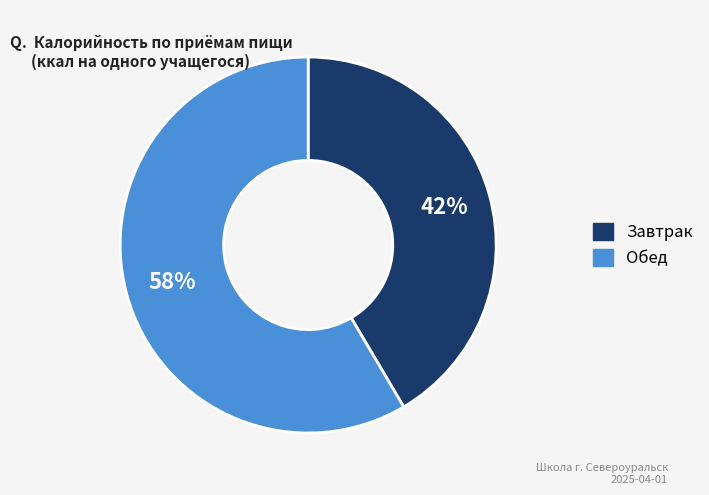

Does Обед account for over 50% of the chart?

Yes